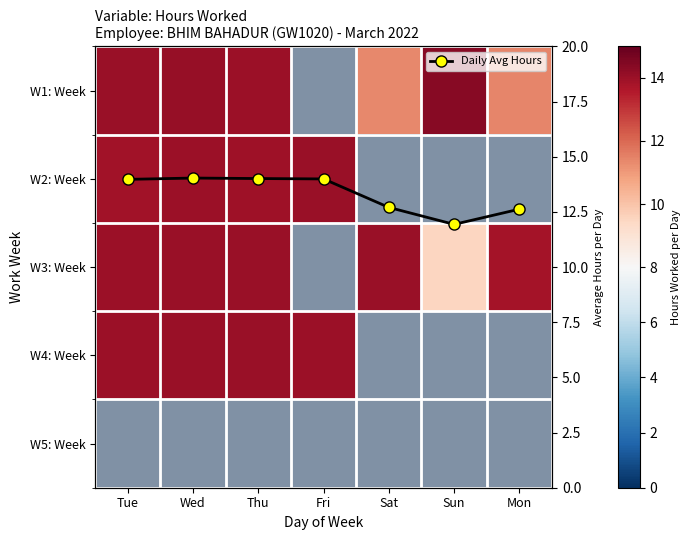

How many categories are shown in the chart?

7